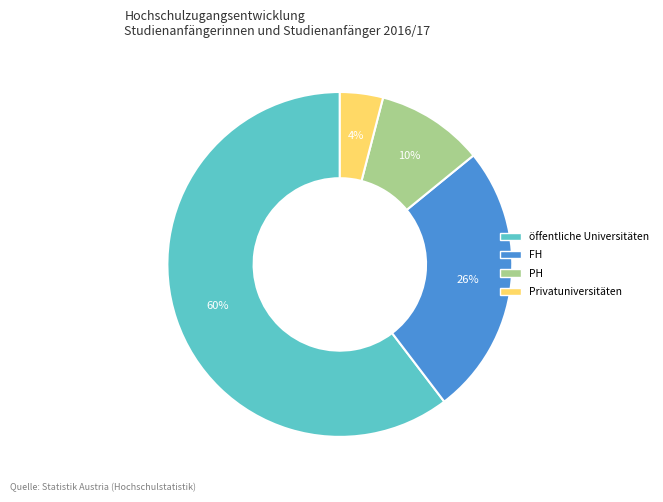

To the nearest percent, what is the difference between the largest and smallest slice percentages?

56%